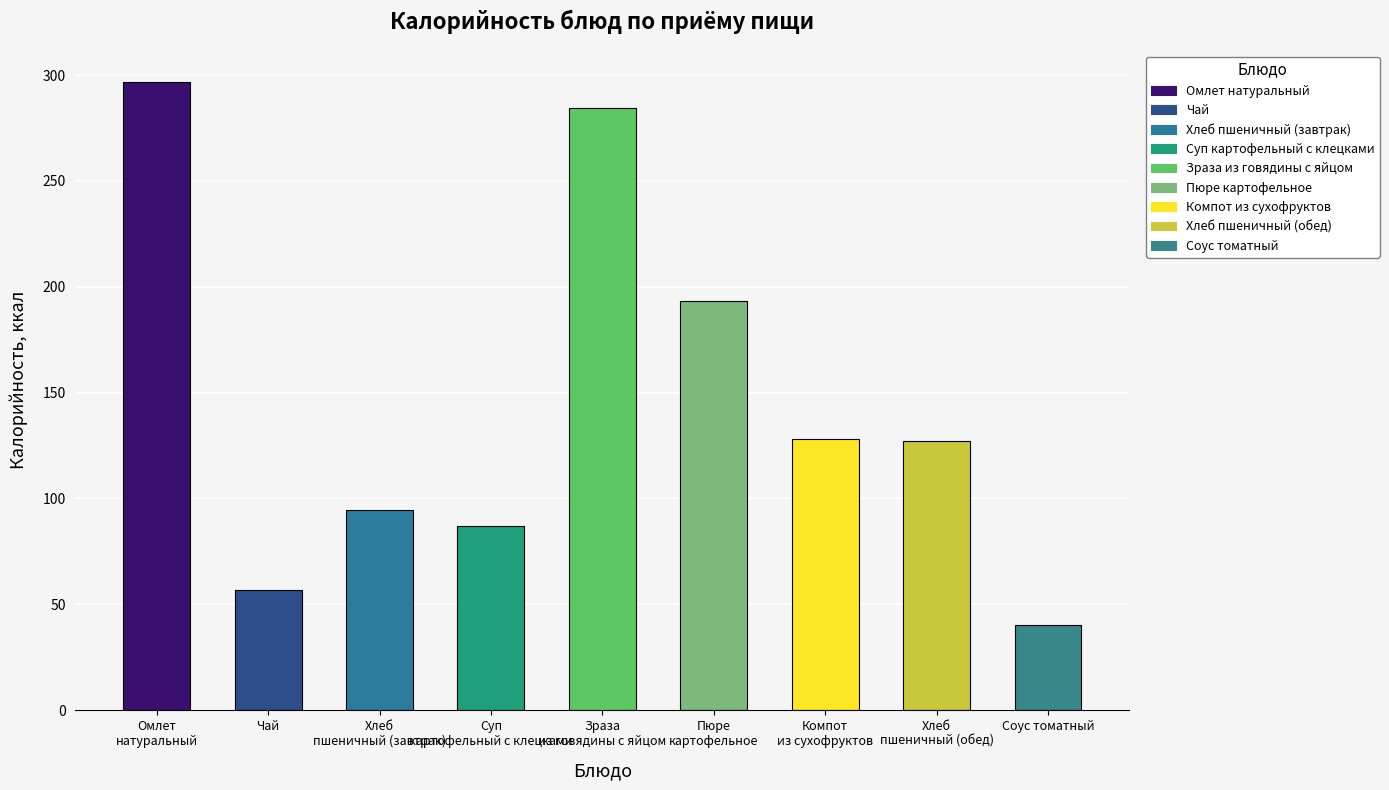

How many series are shown in this chart?

1